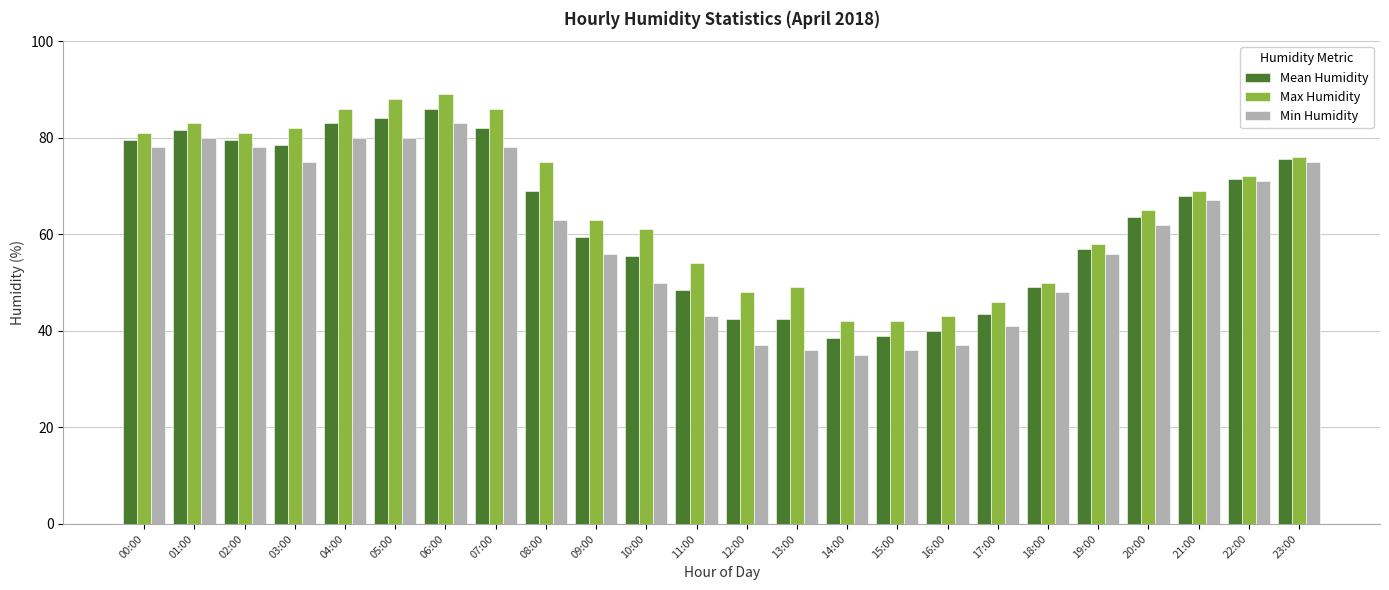

What is the total value across all series at 09:00?

178.5